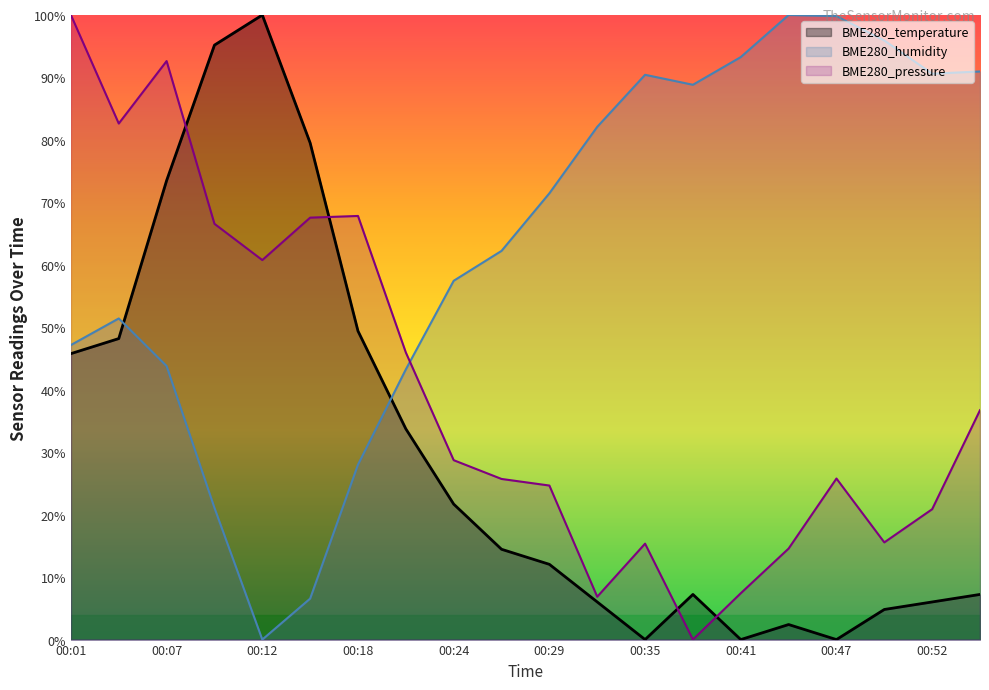

What are all the series names shown in the legend?

BME280_temperature, BME280_humidity, BME280_pressure